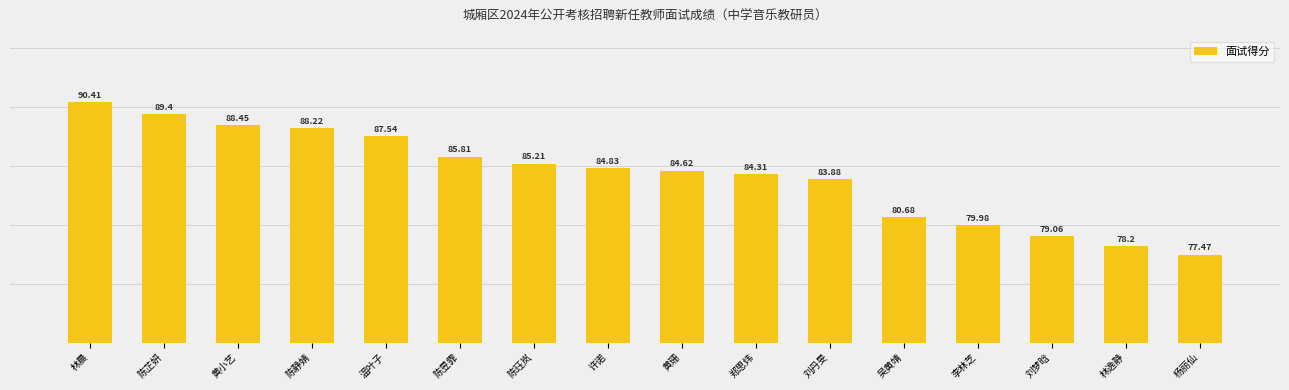

Reading left to right, what are all the values shown in this chart?

林晨=90.4	陈芷妍=89.4	黄小艺=88.5	陈静婧=88.2	温叶子=87.5	陈昱霏=85.8	陈珏岚=85.2	许诺=84.8	黄珊=84.6	郑思炜=84.3	刘丹旻=83.9	吴黄靖=80.7	李林芝=80.0	刘梦晗=79.1	林逸静=78.2	杨丽仙=77.5